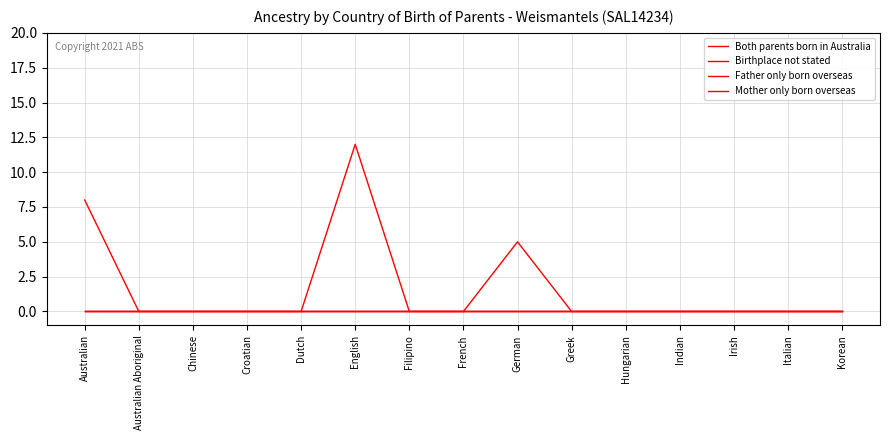

Is this an area chart (filled region under the line)?

No